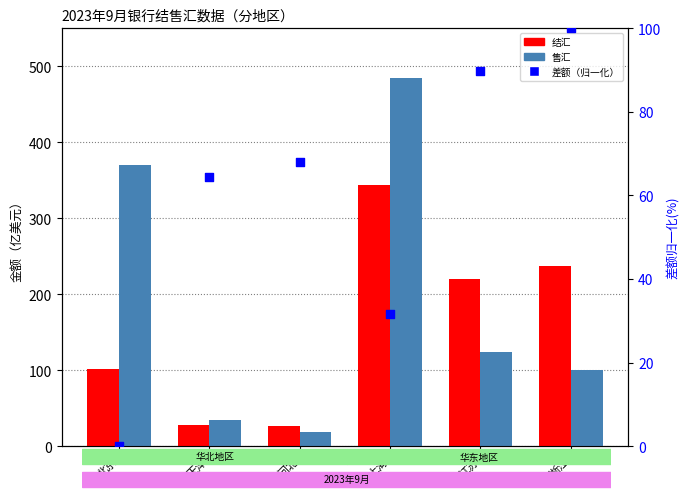

Which series contains the highest Y value?

售汇